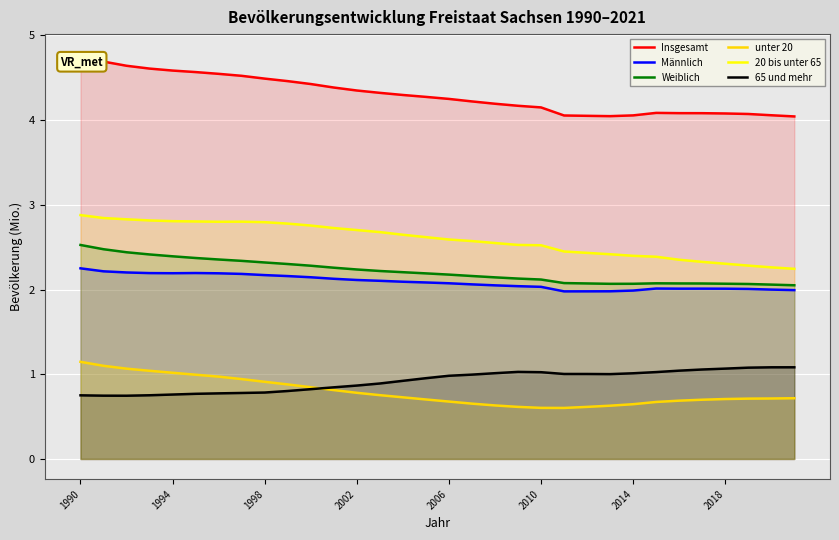

Reading left to right, what are all the values shown in this chart?

Insgesamt: 4.8	4.7	4.6	4.6	4.6	4.6	4.5	4.5	4.5	4.5	4.4	4.4	4.3	4.3	4.3	4.3	4.2	4.2	4.2	4.2	4.1	4.1	4.1	4.0	4.1	4.1	4.1	4.1	4.1	4.1	4.1	4.0
Männlich: 2.3	2.2	2.2	2.2	2.2	2.2	2.2	2.2	2.2	2.2	2.1	2.1	2.1	2.1	2.1	2.1	2.1	2.1	2.0	2.0	2.0	2.0	2.0	2.0	2.0	2.0	2.0	2.0	2.0	2.0	2.0	2.0
Weiblich: 2.5	2.5	2.4	2.4	2.4	2.4	2.4	2.3	2.3	2.3	2.3	2.3	2.2	2.2	2.2	2.2	2.2	2.2	2.1	2.1	2.1	2.1	2.1	2.1	2.1	2.1	2.1	2.1	2.1	2.1	2.1	2.1
unter 20: 1.1	1.1	1.1	1.0	1.0	1.0	1.0	0.9	0.9	0.9	0.8	0.8	0.8	0.8	0.7	0.7	0.7	0.7	0.6	0.6	0.6	0.6	0.6	0.6	0.6	0.7	0.7	0.7	0.7	0.7	0.7	0.7
20 bis unter 65: 2.9	2.8	2.8	2.8	2.8	2.8	2.8	2.8	2.8	2.8	2.8	2.7	2.7	2.7	2.6	2.6	2.6	2.6	2.5	2.5	2.5	2.4	2.4	2.4	2.4	2.4	2.4	2.3	2.3	2.3	2.3	2.2
65 und mehr: 0.8	0.7	0.7	0.8	0.8	0.8	0.8	0.8	0.8	0.8	0.8	0.8	0.9	0.9	0.9	1.0	1.0	1.0	1.0	1.0	1.0	1.0	1.0	1.0	1.0	1.0	1.0	1.1	1.1	1.1	1.1	1.1